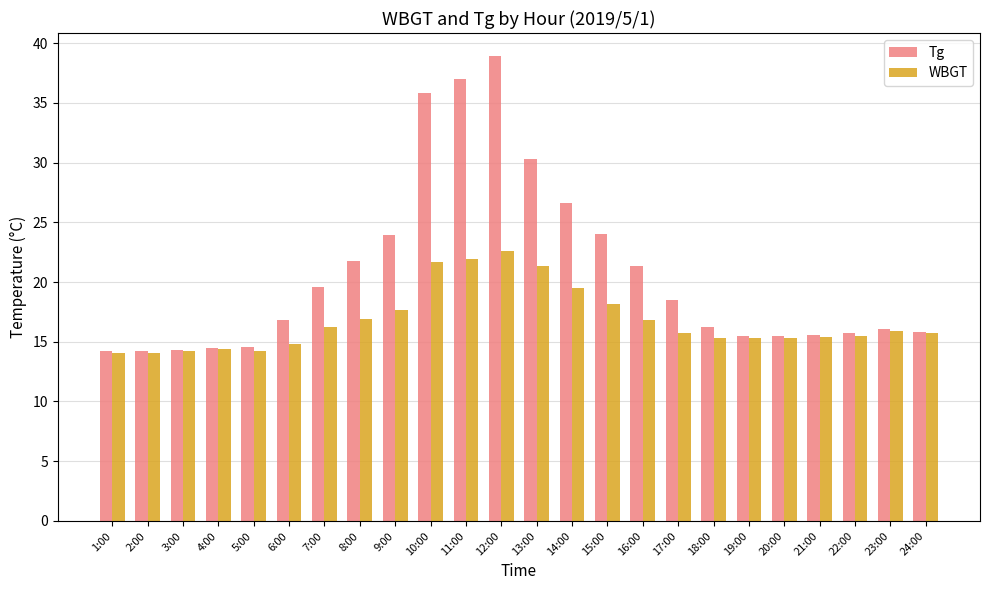

Which series has the largest range (max minus min)?

Tg